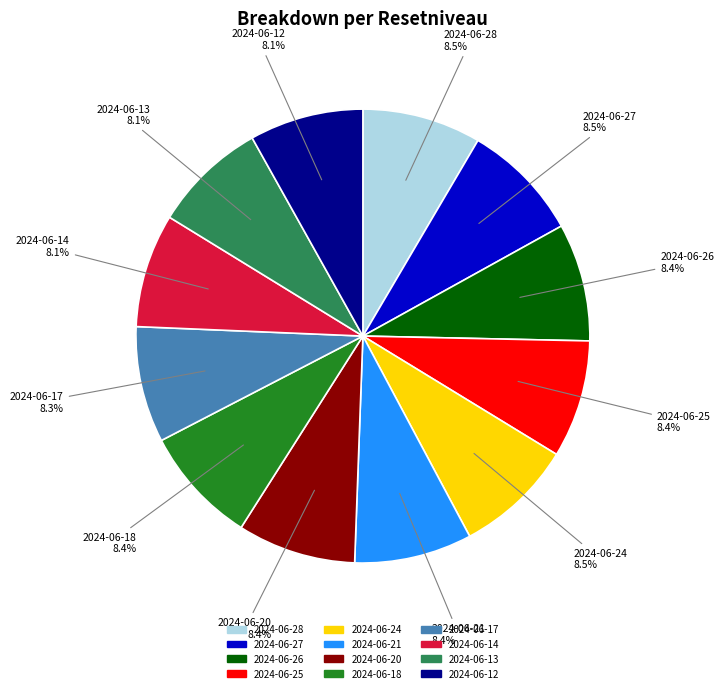

What is the ratio of the value at 2024-06-18 to the value at 2024-06-17?

1.0